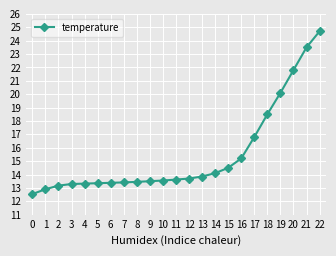

What is the sum of the values at 16 and 9?

28.7